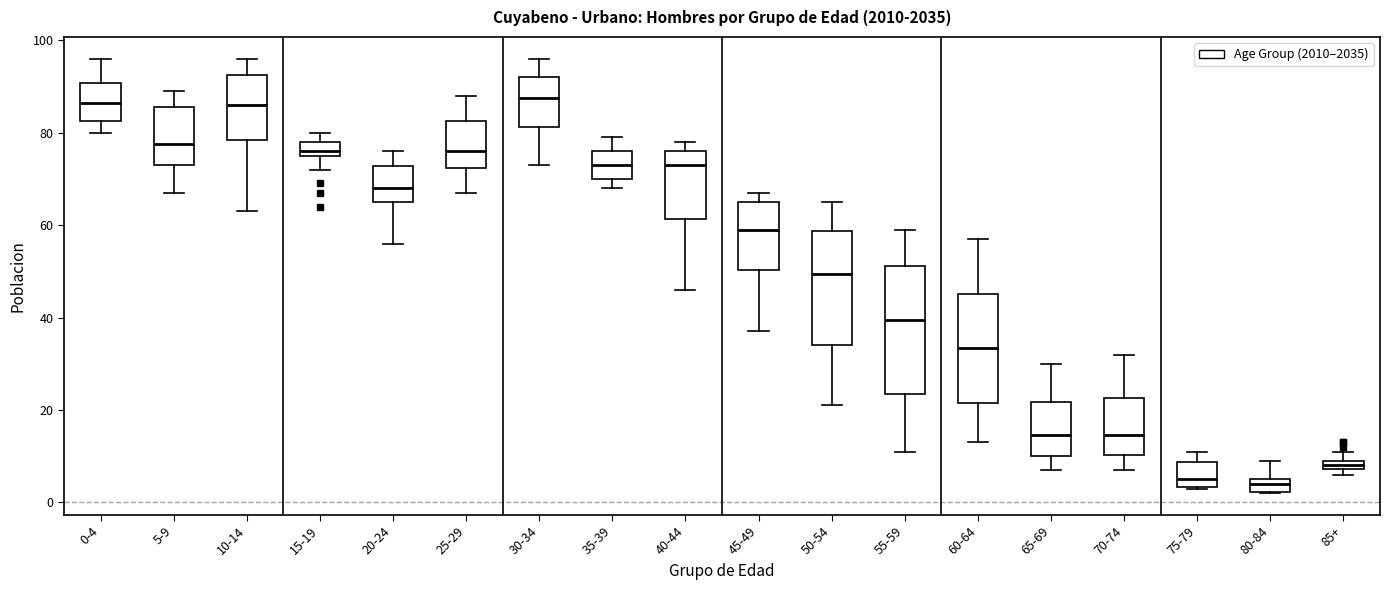

Which box is the tallest, from its lower edge to its upper edge?

55-59